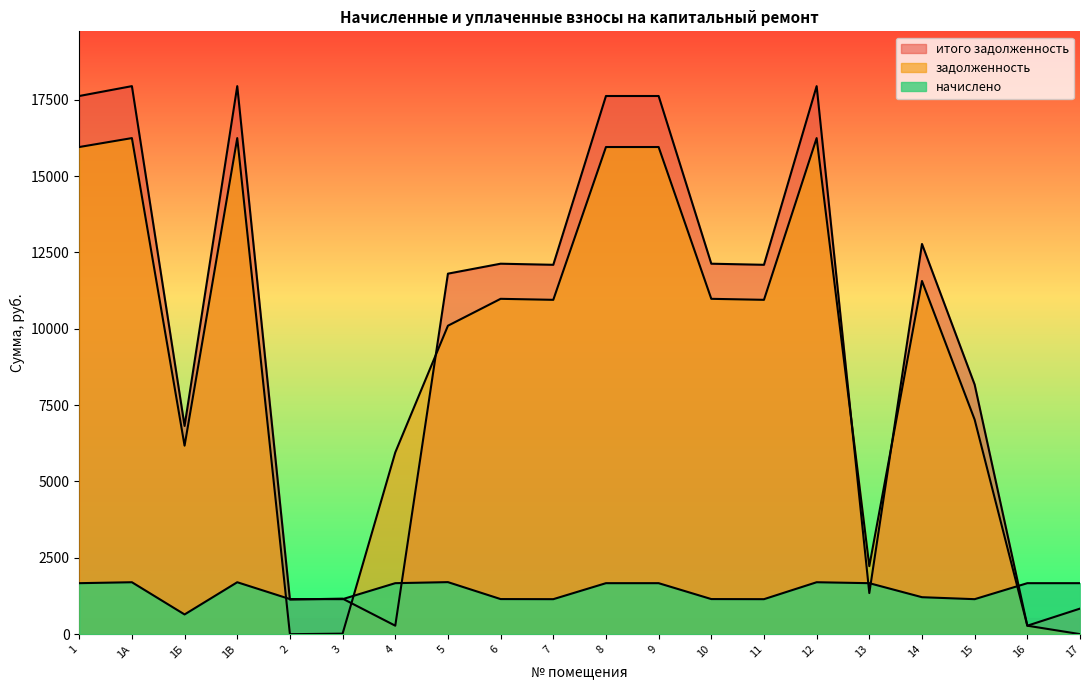

What is the highest value of the задолженность series?

16242.0